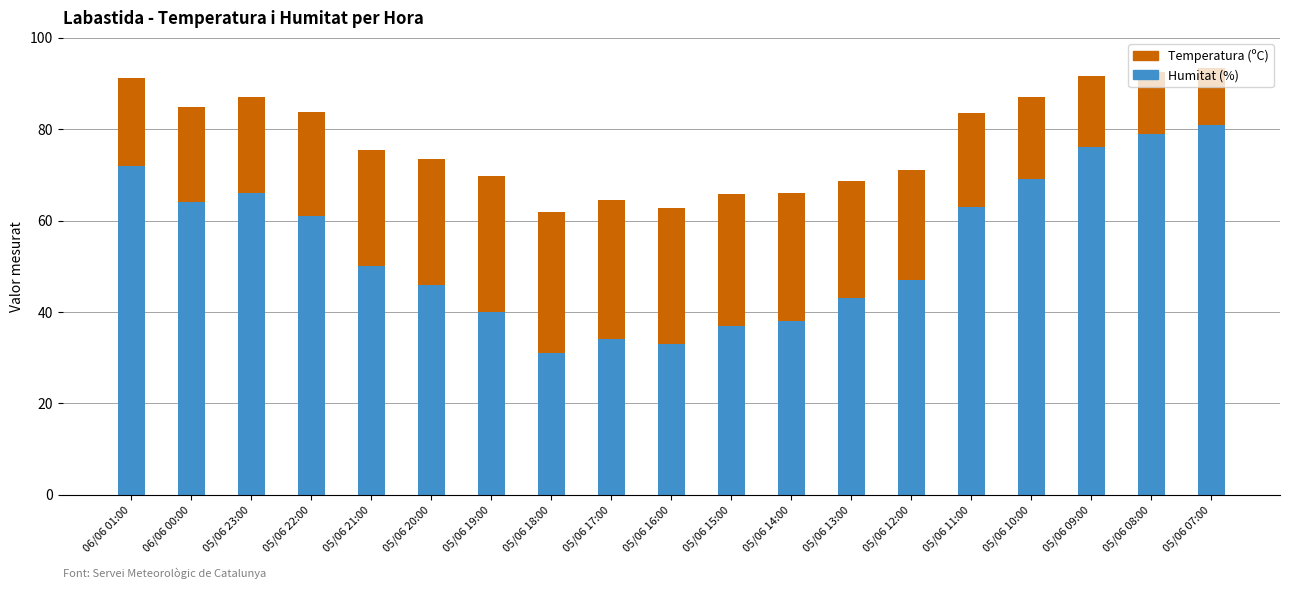

What is the difference between the maximum and minimum values in the Humitat (%) series?

50.0